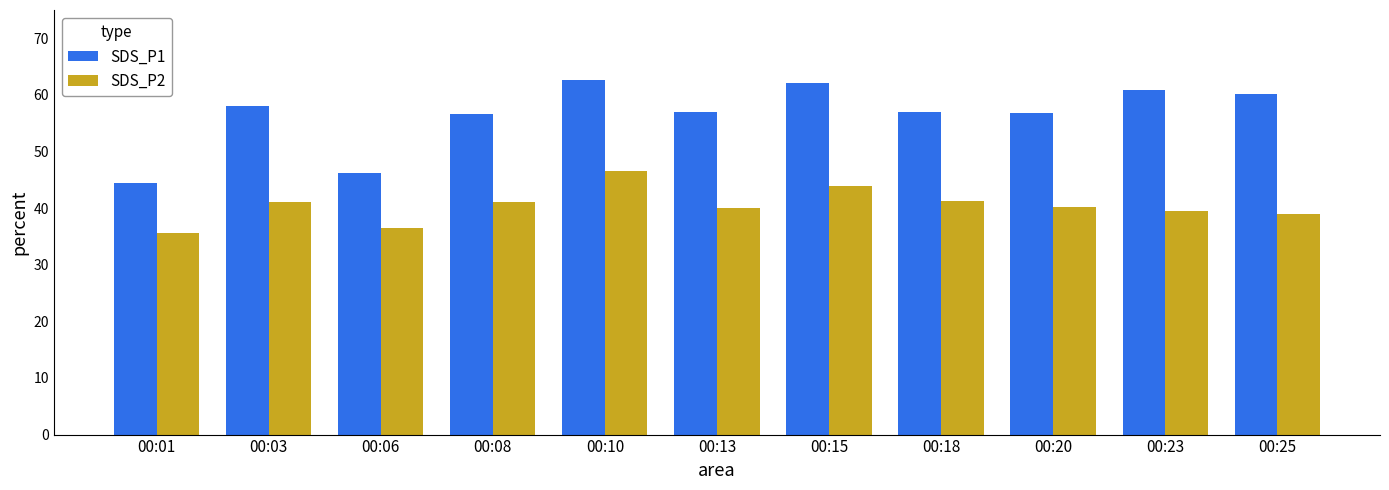

Which series has the largest total across all categories?

SDS_P1